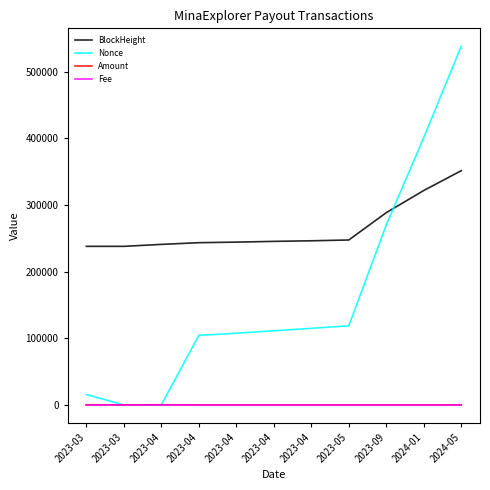

How many lines are shown in the chart?

4